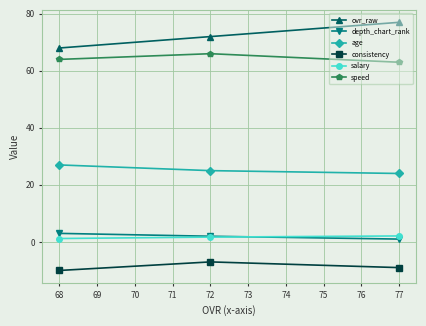

At which label does depth_chart_rank reach its minimum?

77